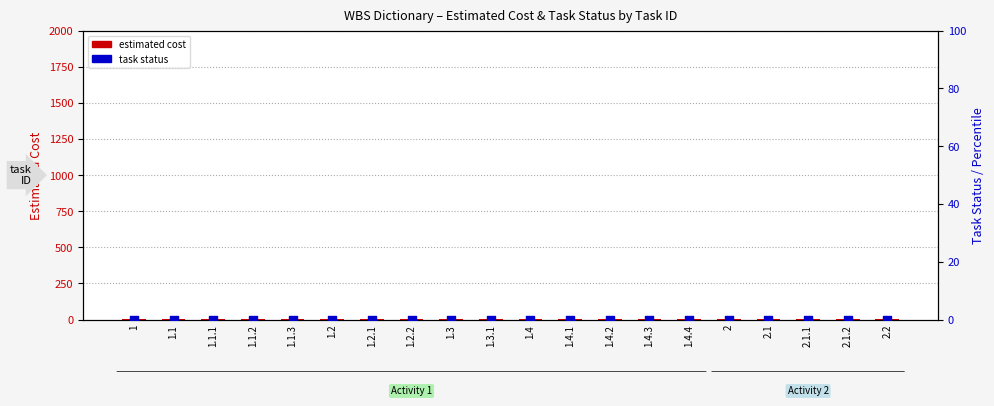

Which series has the largest total across all categories?

estimated cost